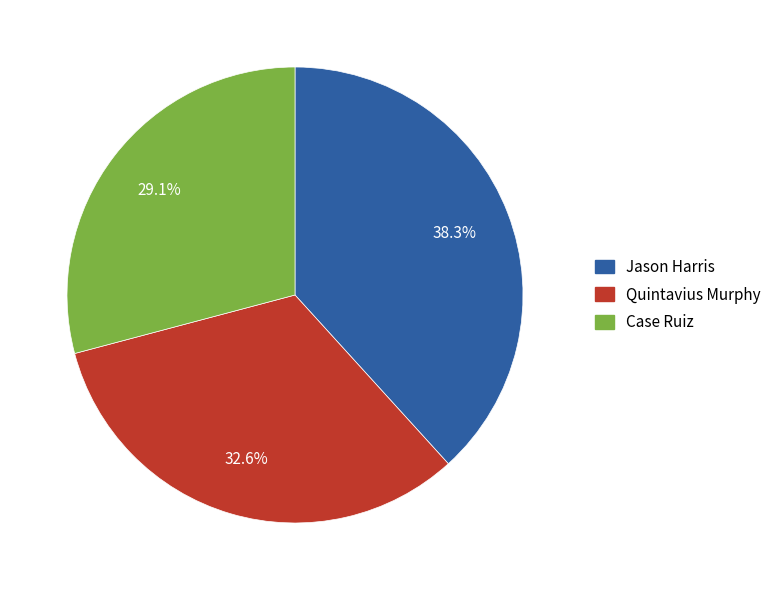

Is the sum of Quintavius Murphy and Case Ruiz greater than half?

Yes